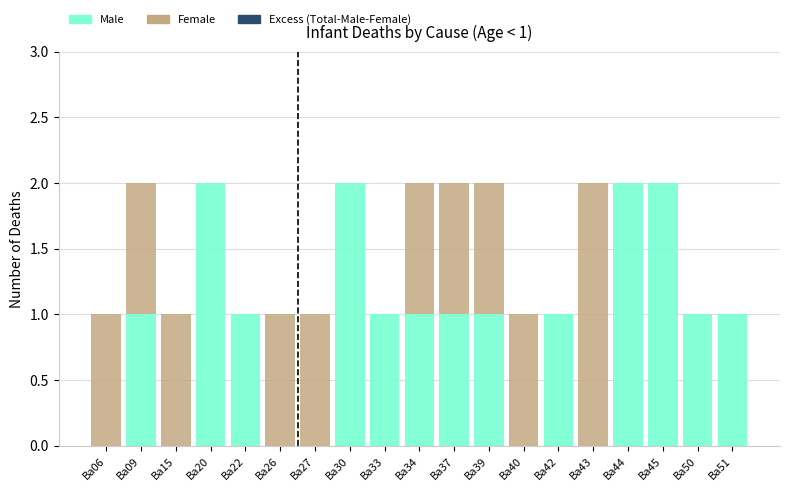

The value of Male at Ba45 is 3. True or false?

False